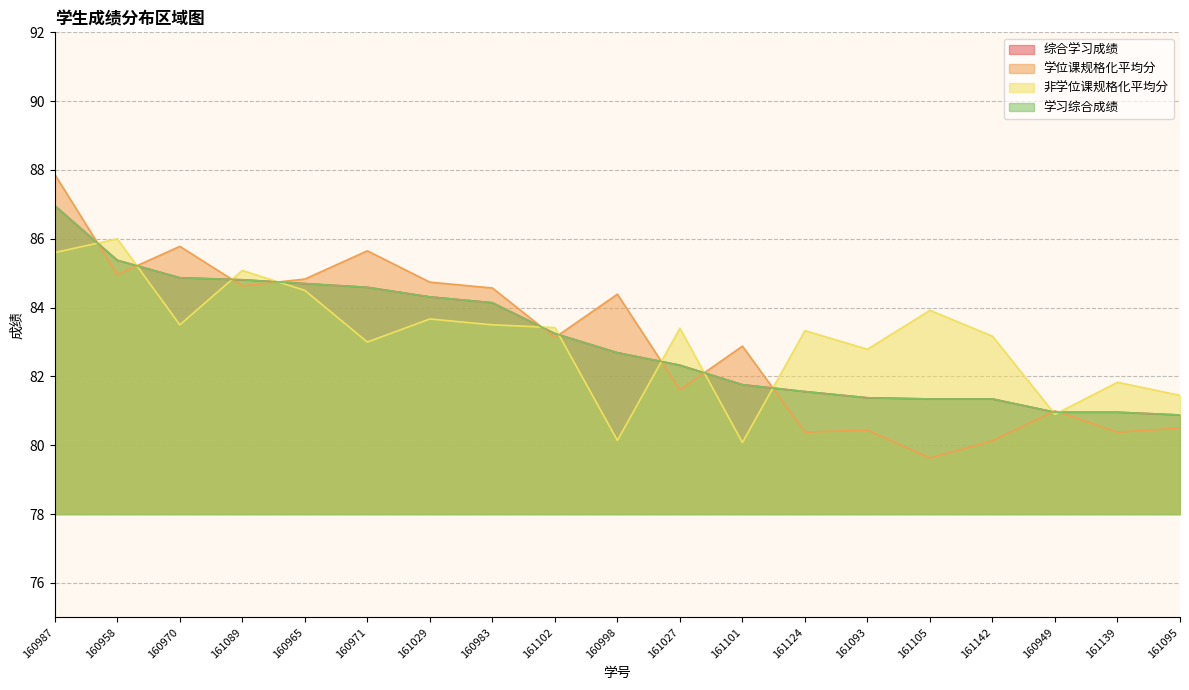

Rank the series at 161105 from highest to lowest value.

非学位课规格化平均分, 综合学习成绩, 学习综合成绩, 学位课规格化平均分